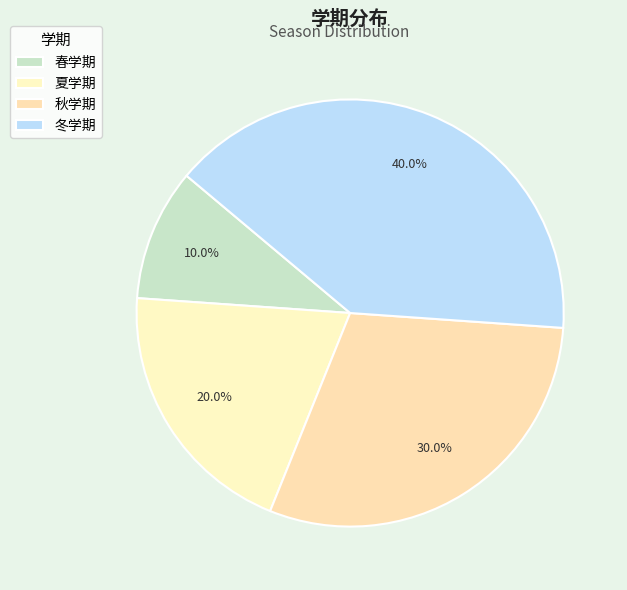

What percentage is the 春学期 slice, to the nearest percent?

10%